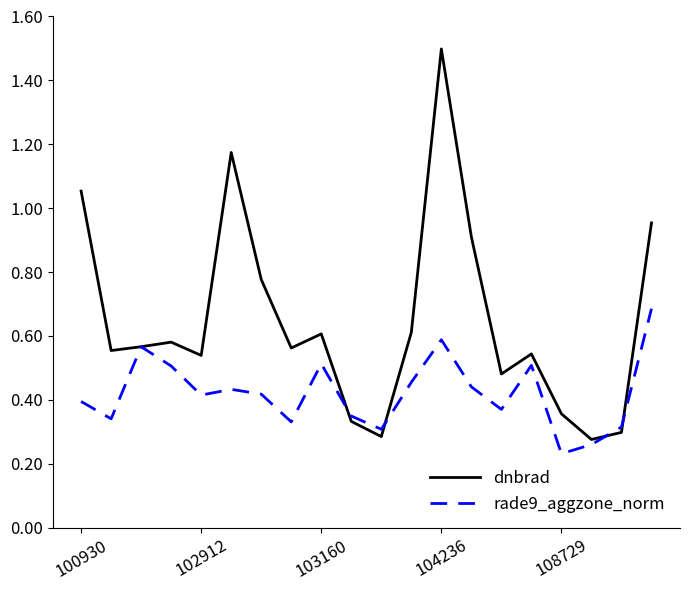

Which series has the largest total across all categories?

dnbrad